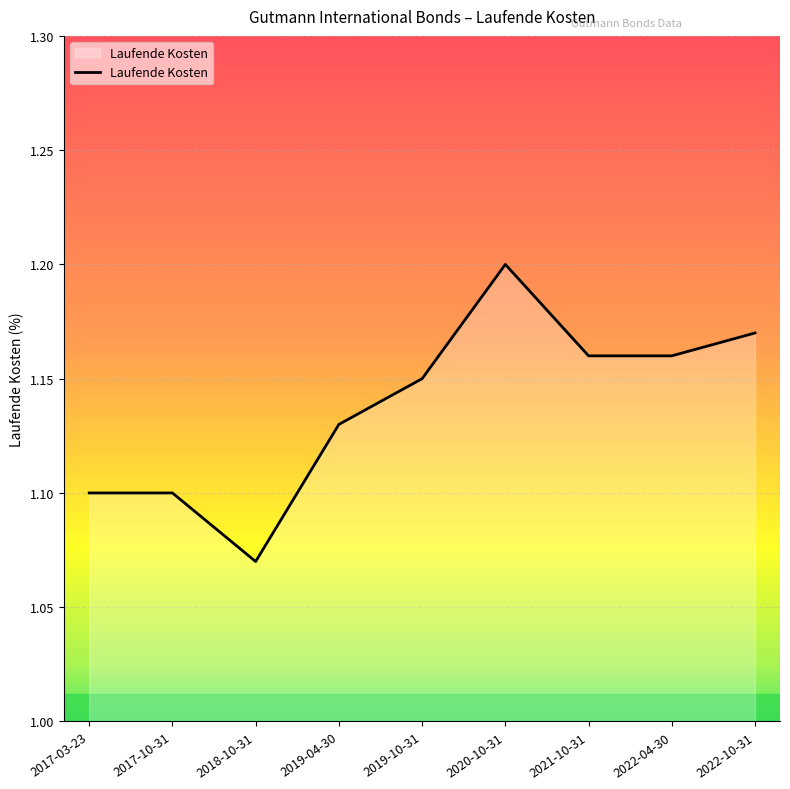

What position from the left is 2019-10-31?

5